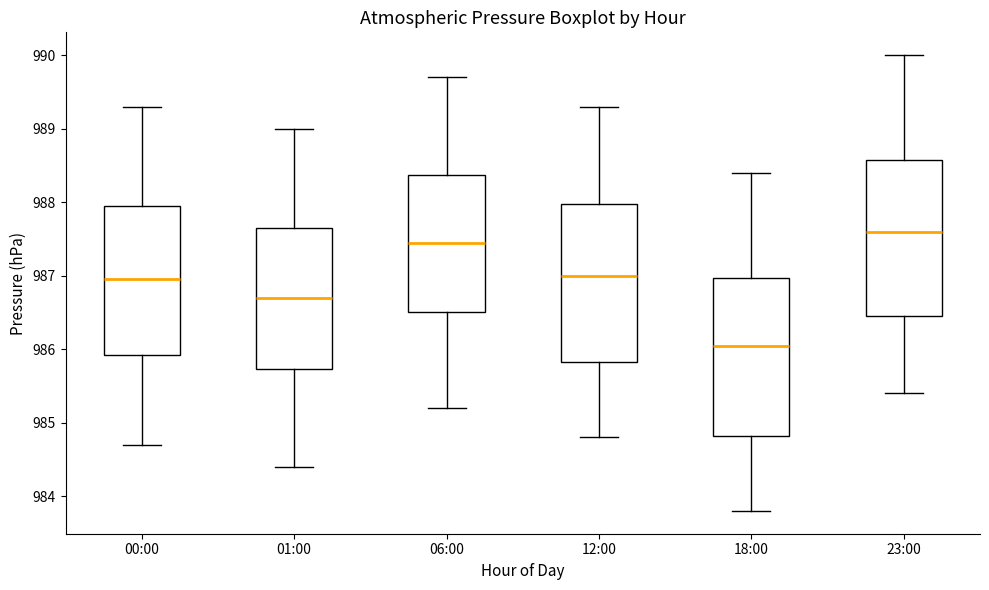

Where is the lower edge of the box for 23:00 on the y-axis? The values are not printed on the chart, so give them approximately, as read against the axis.

986.5